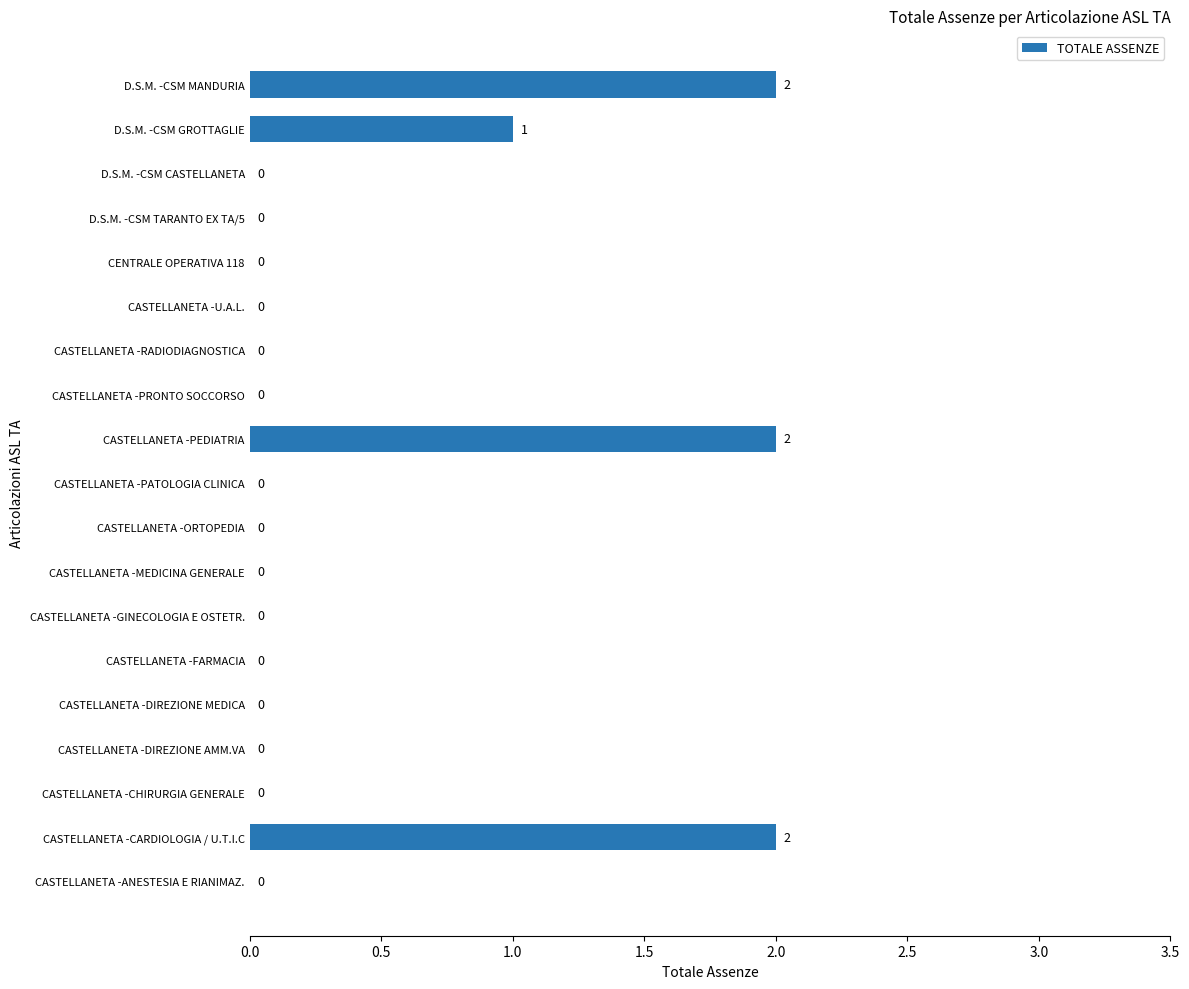

What is the change in value from D.S.M. -CSM TARANTO EX TA/5 to D.S.M. -CSM GROTTAGLIE?

+1